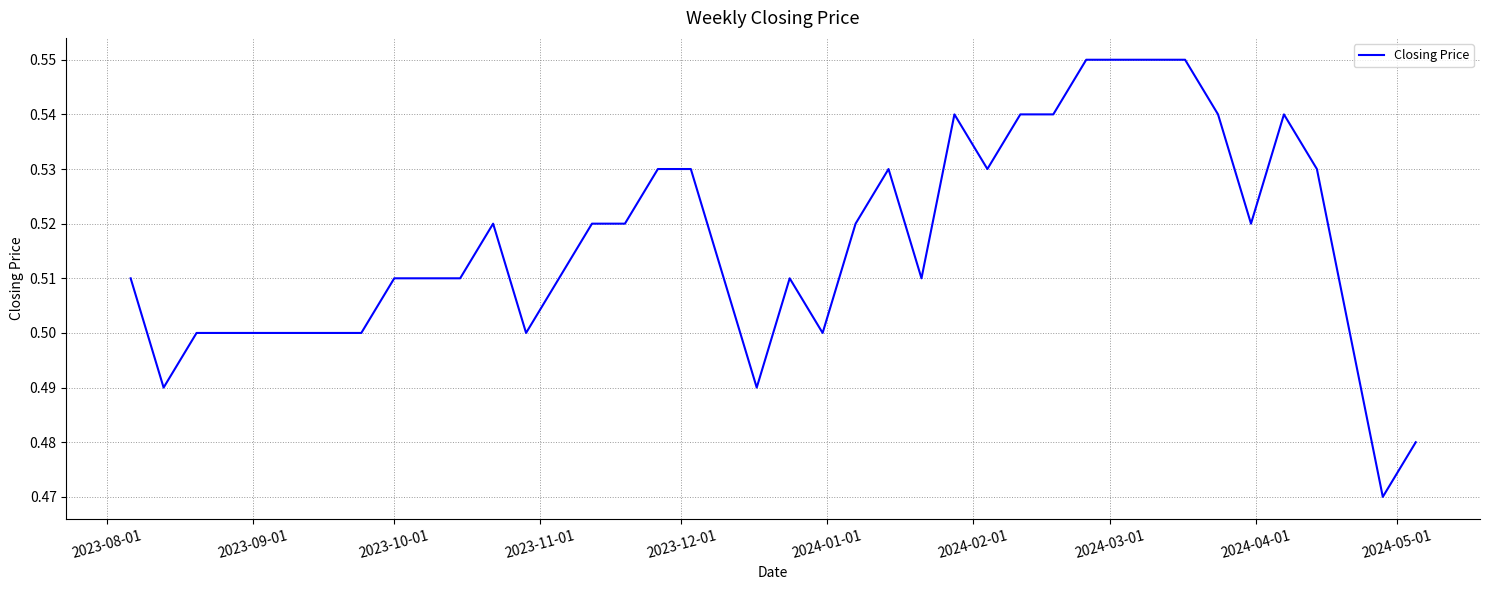

Does the chart have visible grid lines?

Yes